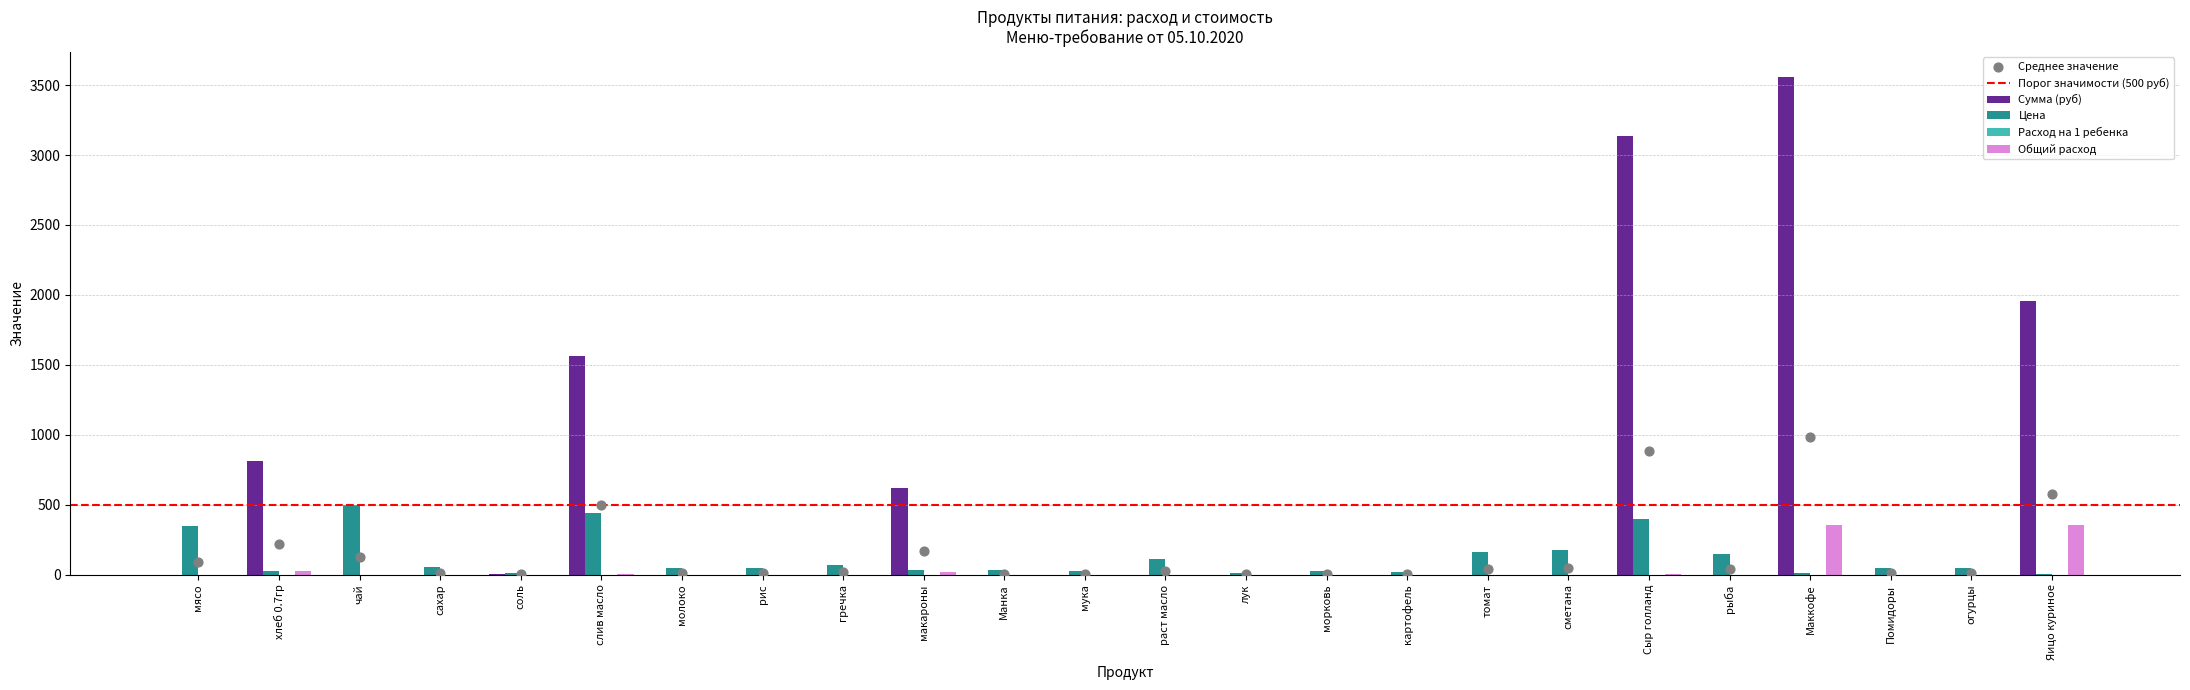

Which series has the largest Y range (max minus min)?

Сумма (руб)